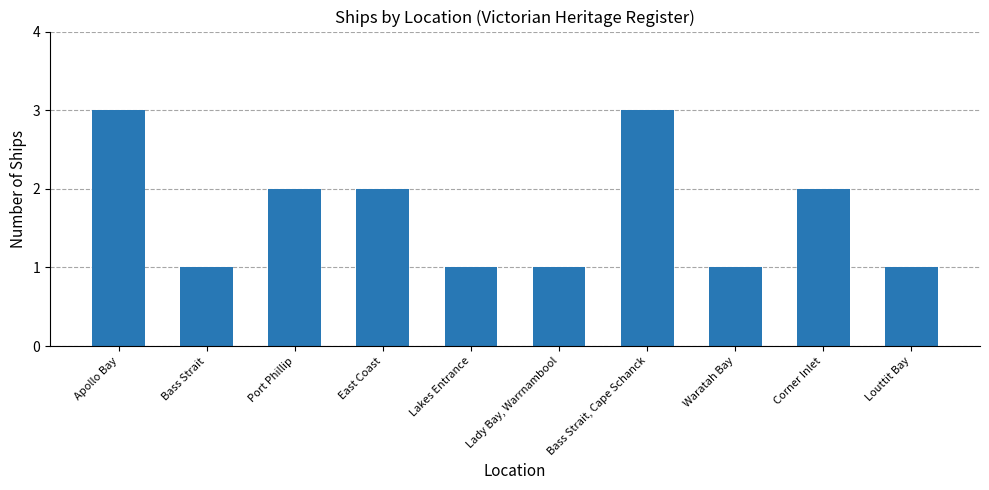

Reading right to left, extract all data points from this chart.

Louttit Bay=1	Corner Inlet=2	Waratah Bay=1	Bass Strait, Cape Schanck=3	Lady Bay, Warrnambool=1	Lakes Entrance=1	East Coast=2	Port Phillip=2	Bass Strait=1	Apollo Bay=3